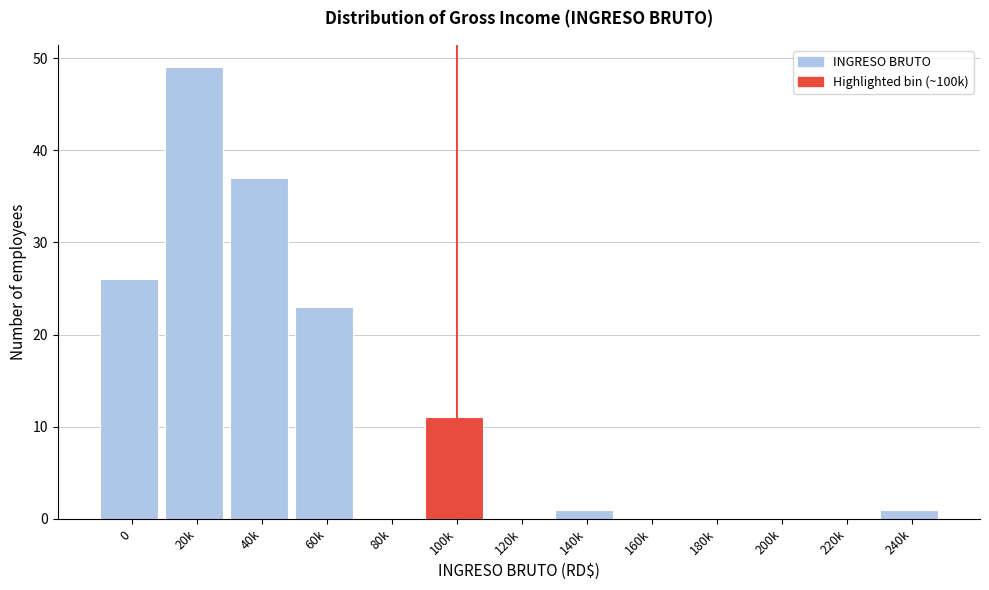

Reading left to right, extract all data points from this chart.

0=26	20k=49	40k=37	60k=23	80k=0	100k=11	120k=0	140k=1	160k=0	180k=0	200k=0	220k=0	240k=1